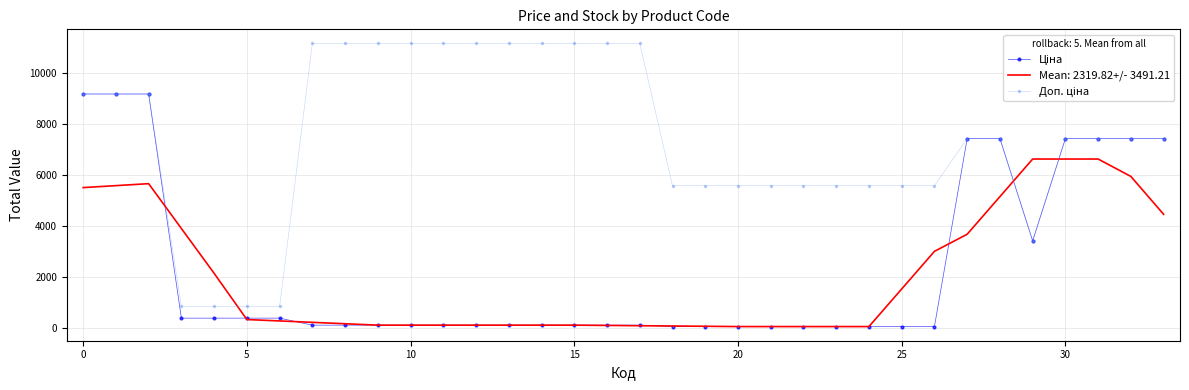

What is the maximum value shown in the chart?

11169.0